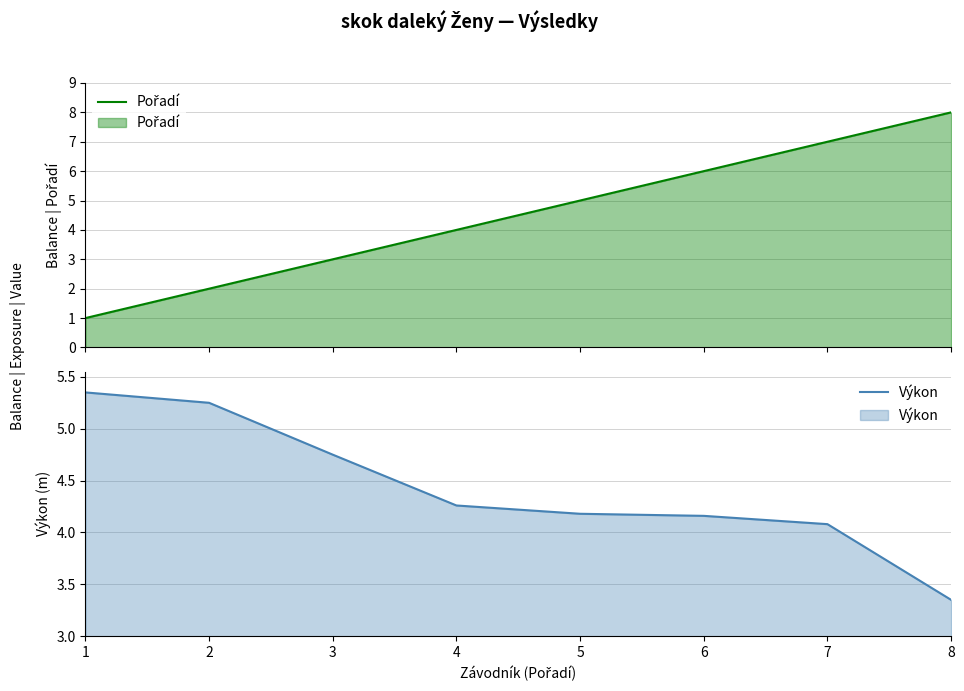

List the labels in order of Výkon value, largest first.

1, 2, 3, 4, 5, 6, 7, 8